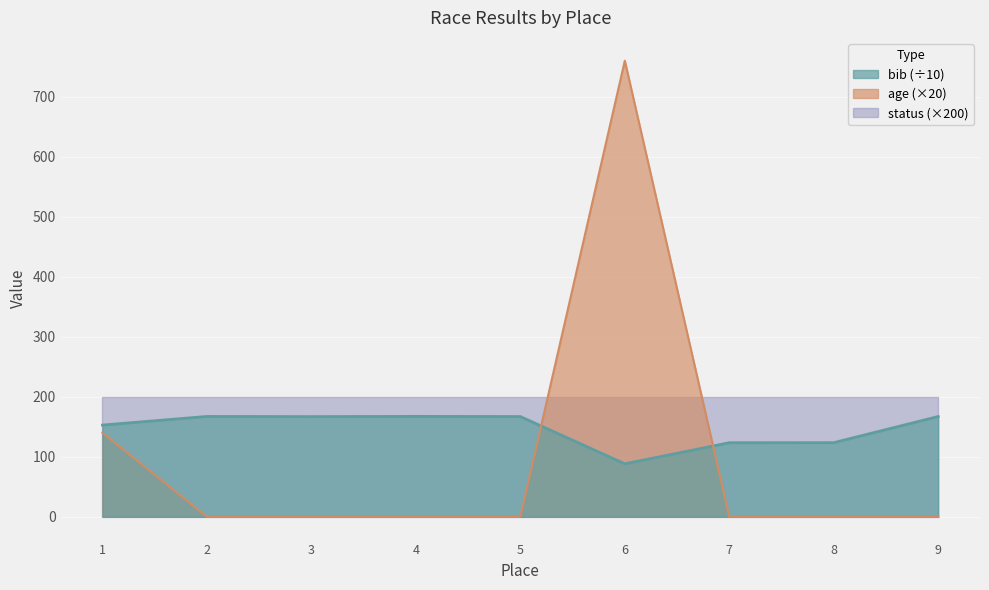

The value of bib at 8 is 220.8. True or false?

False